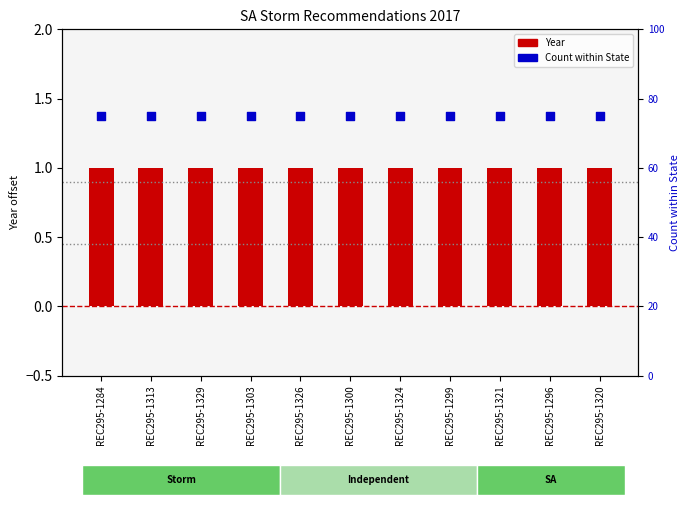

At which category is the sum across all series the highest?

REC295-1284